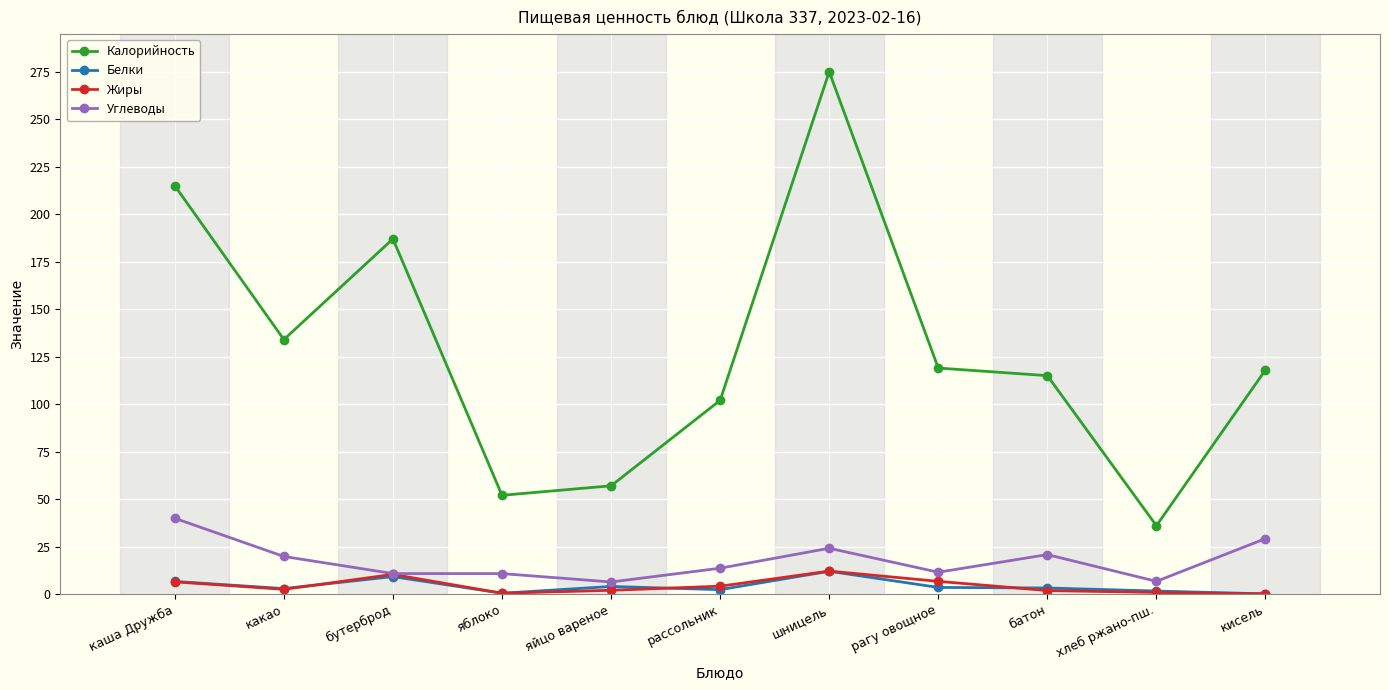

The Калорийность series shows 36.0 at хлеб ржано-пш.. True or false?

True